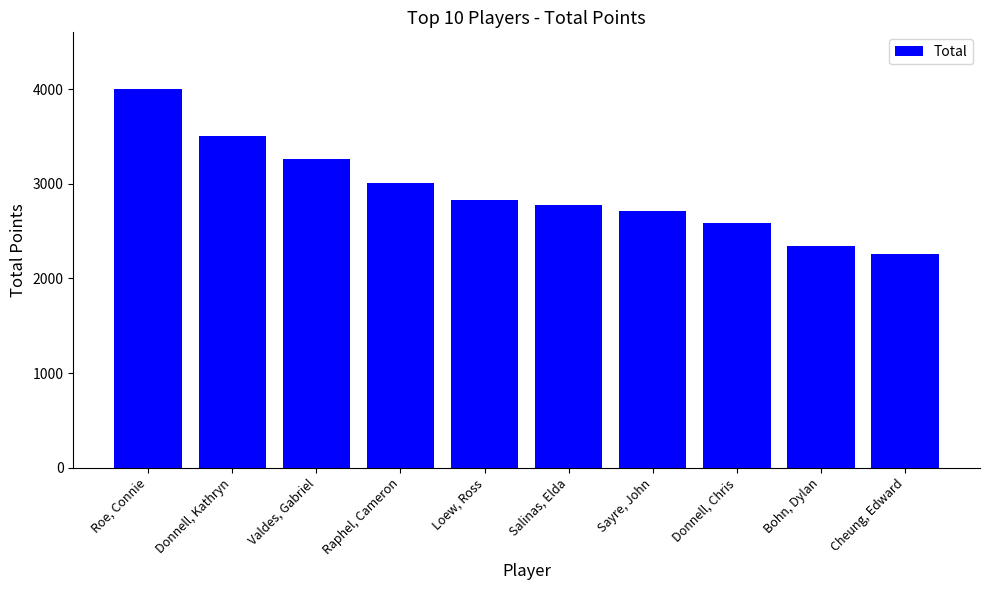

Which label corresponds to the smallest value in the chart?

Cheung, Edward